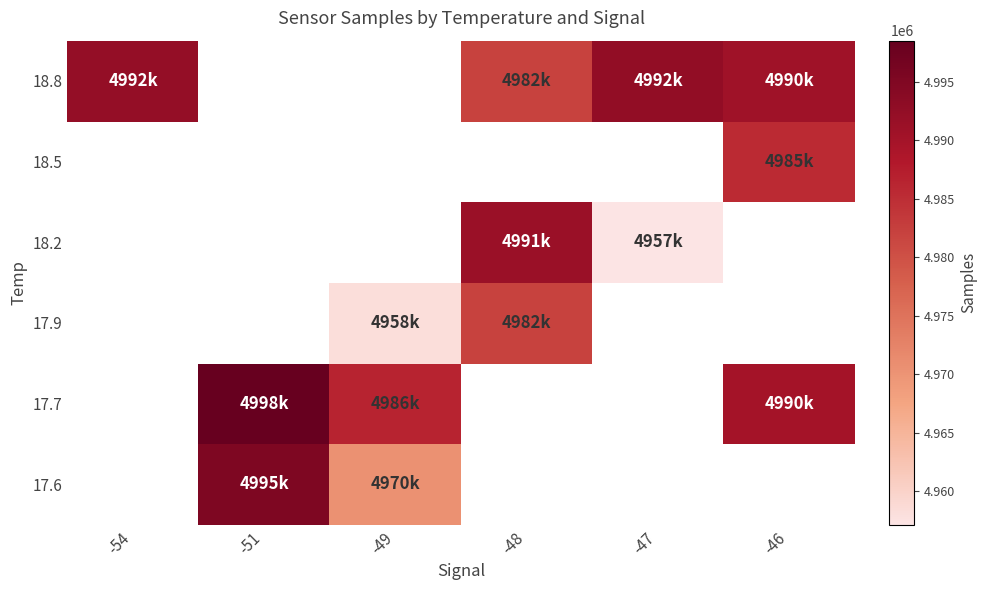

How many distinct data groups are displayed?

6